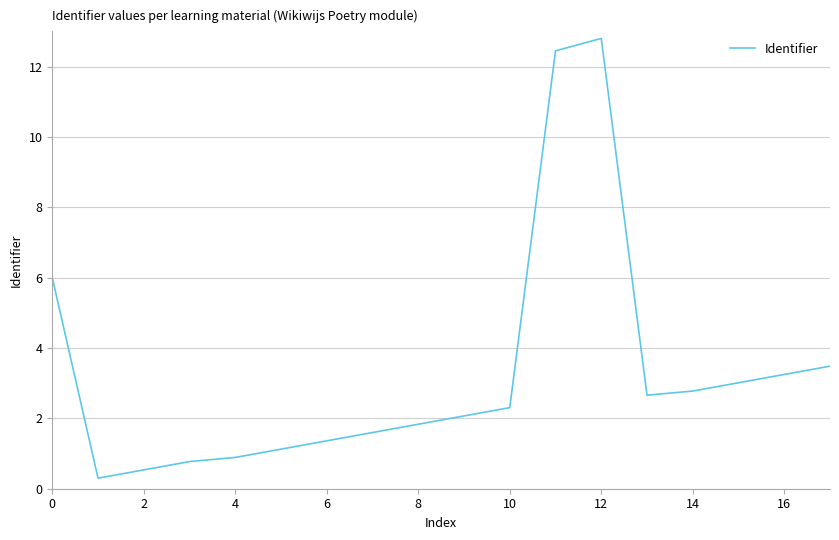

Reading right to left, transcribe all the data shown in this chart.

3.5	3.2	3.0	2.8	2.7	12.8	12.4	2.3	2.1	1.8	1.6	1.4	1.1	0.9	0.8	0.5	0.3	6.0